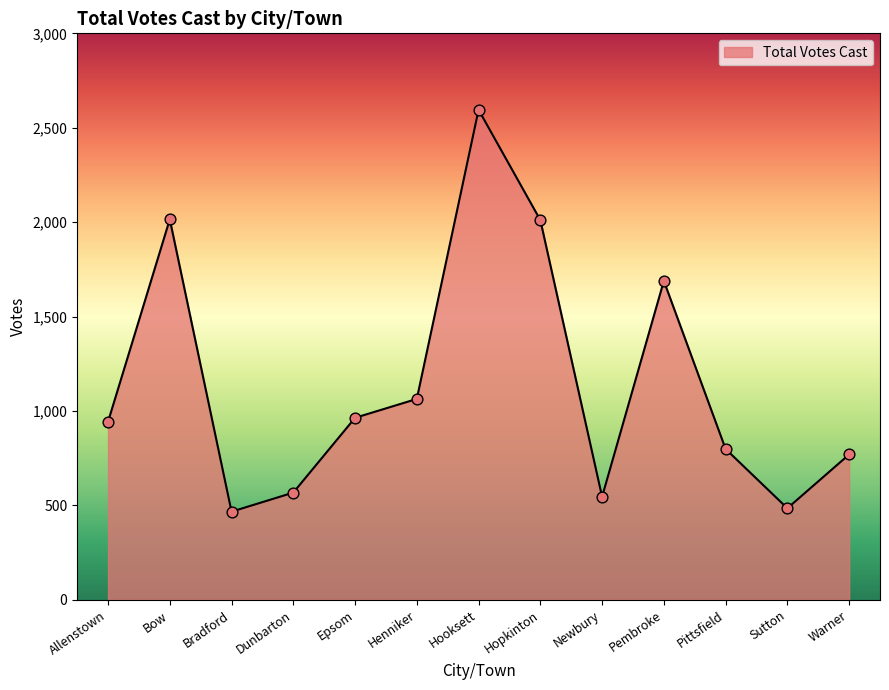

Between Pembroke and Sutton, which is larger?

Pembroke